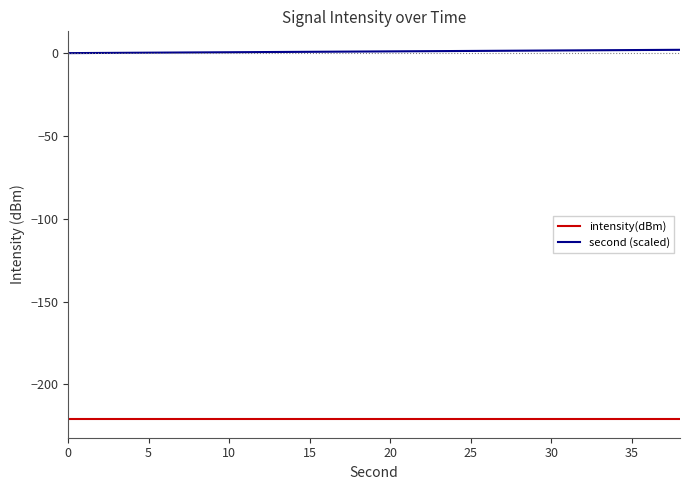

Which series has the largest total across all categories?

second (scaled)